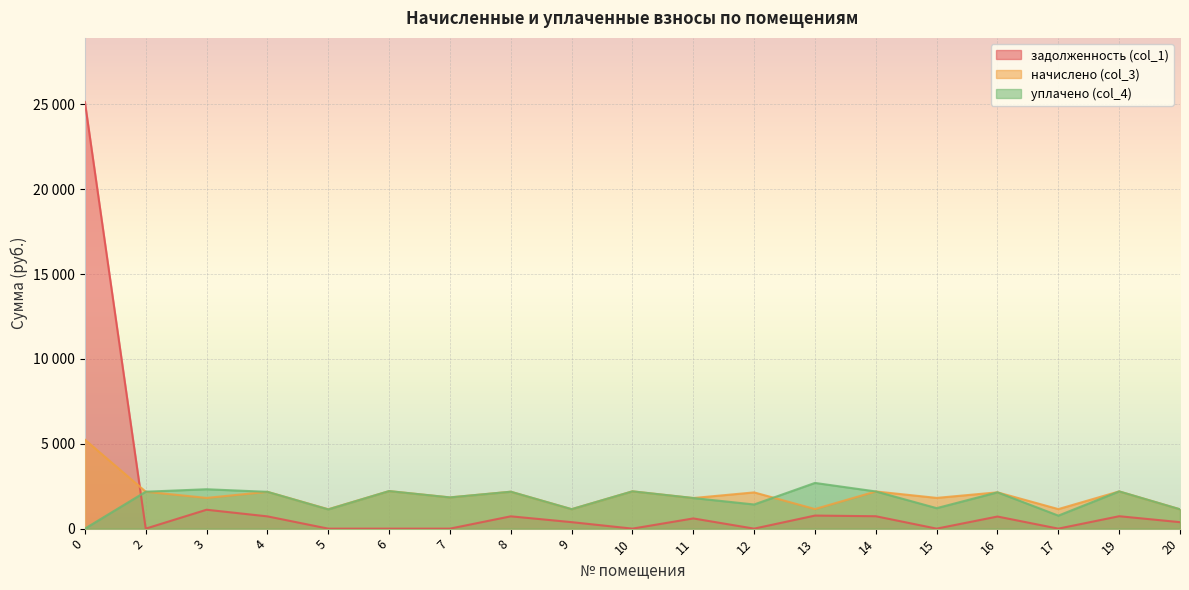

The value of задолженность (col_1) at 19 is 731.3. True or false?

True